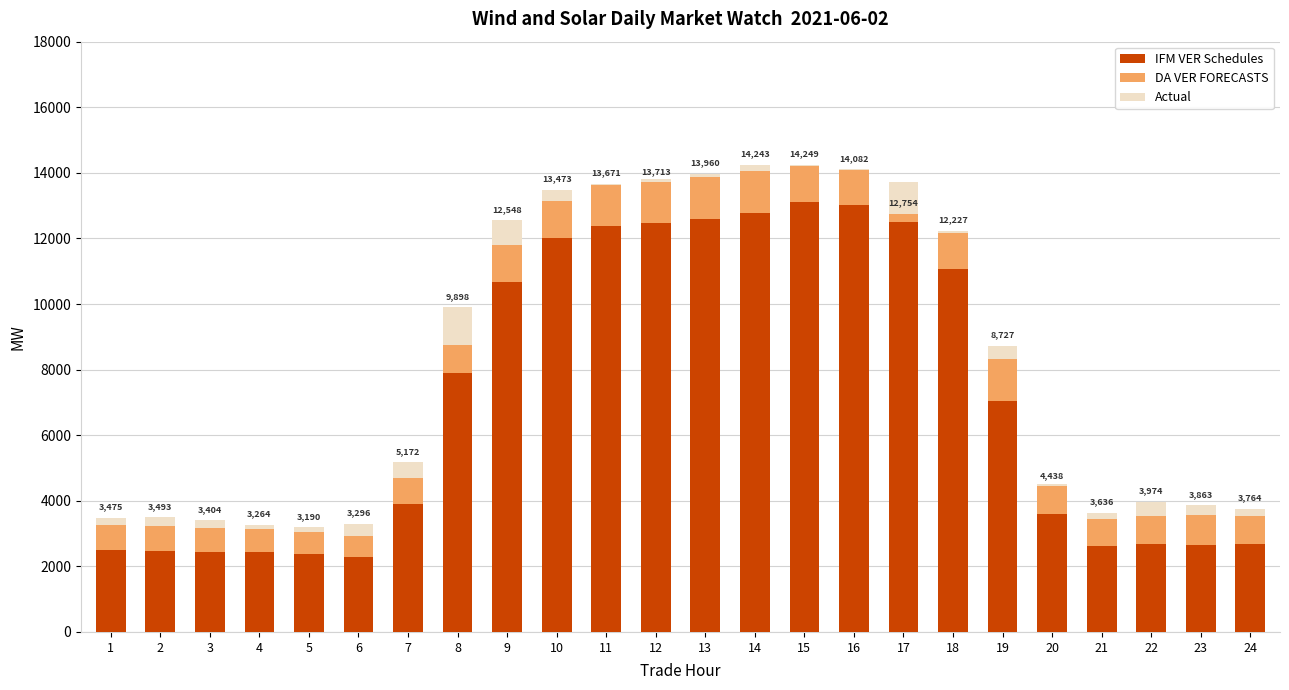

Where is IFM VER Schedules nearest to the value 7698?

8